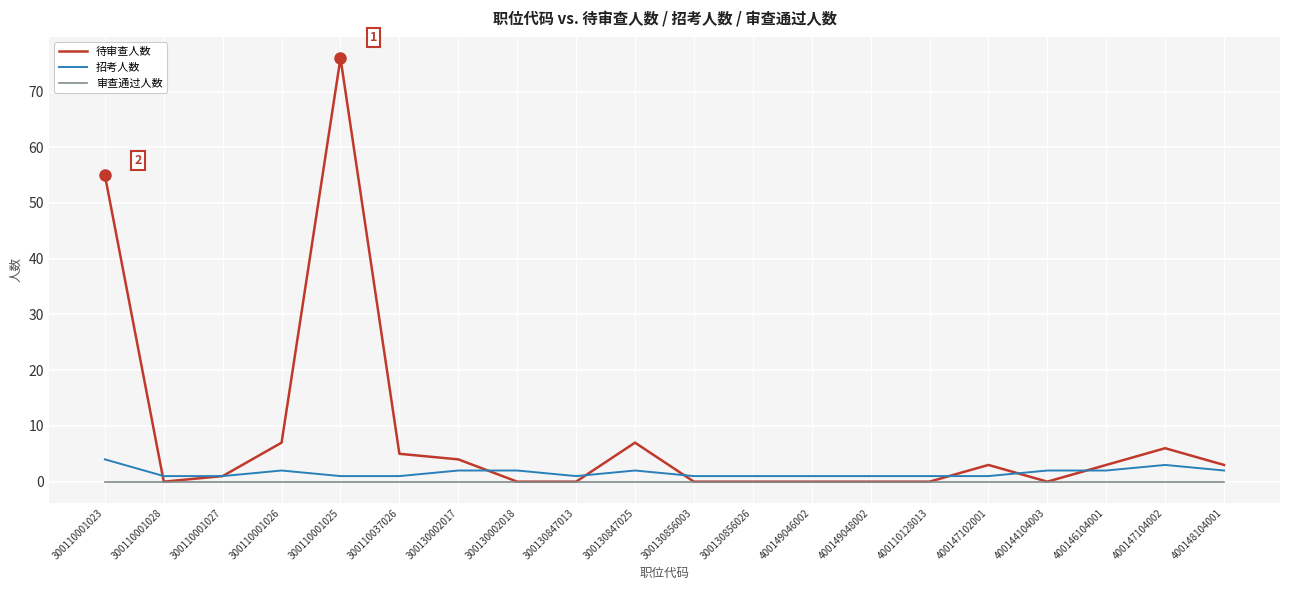

At which category does the chart reach its peak across all series?

300110001025